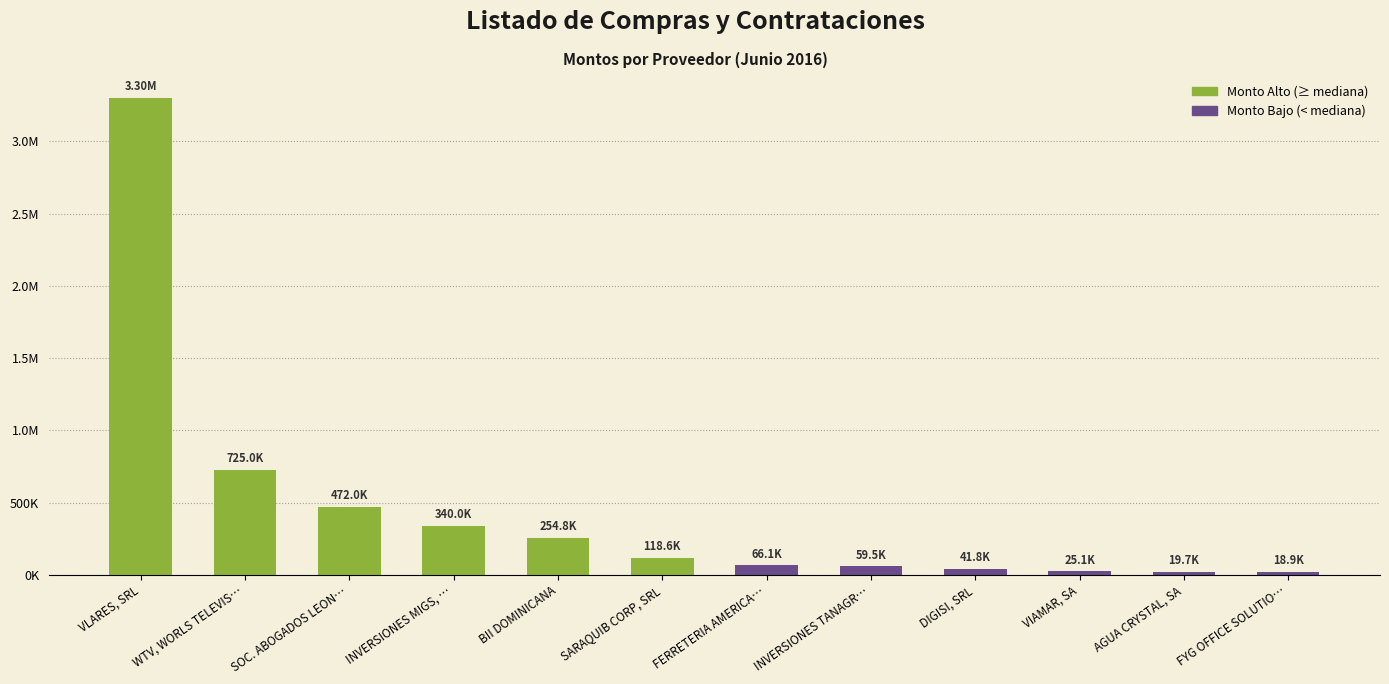

What is the sum of all values?

5441389.2